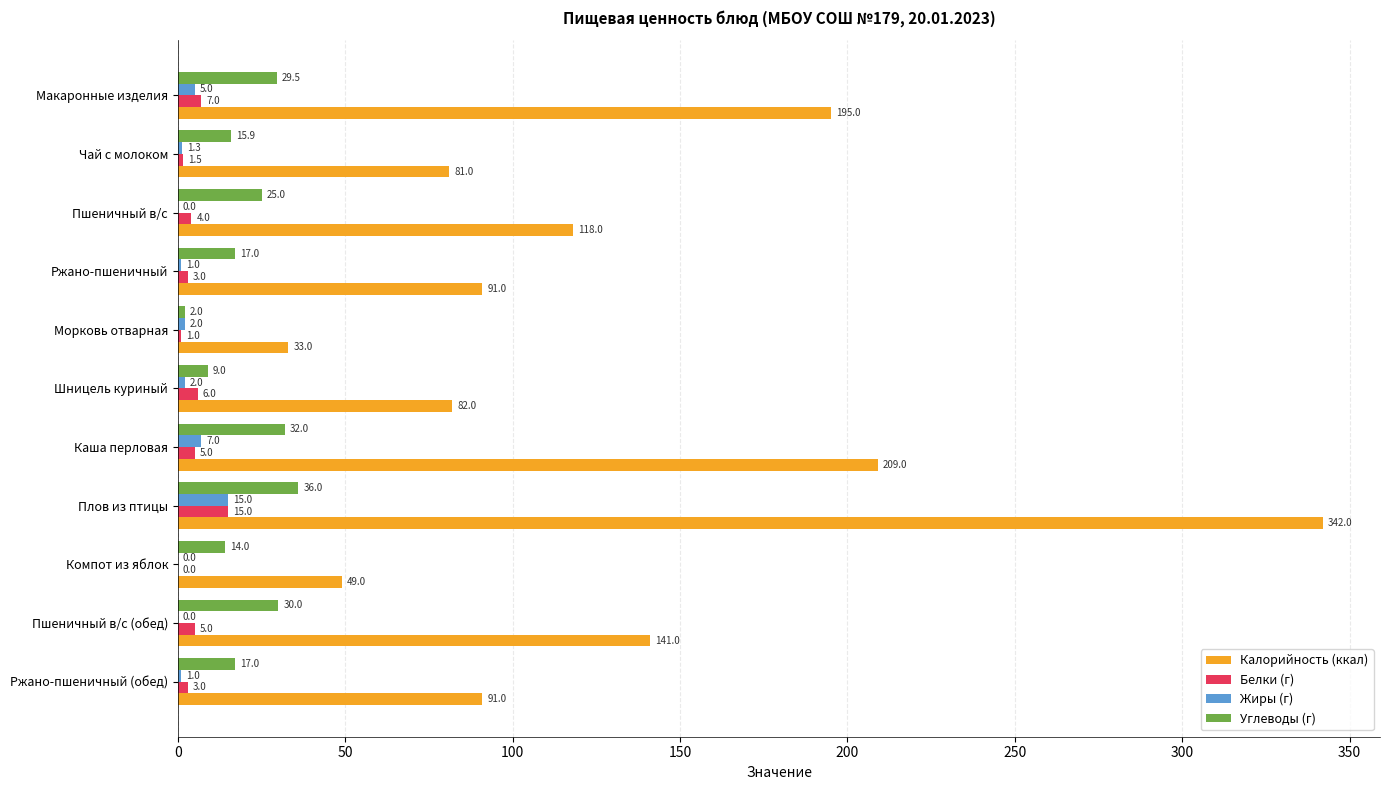

Which series has the largest range (max minus min)?

Калорийность (ккал)